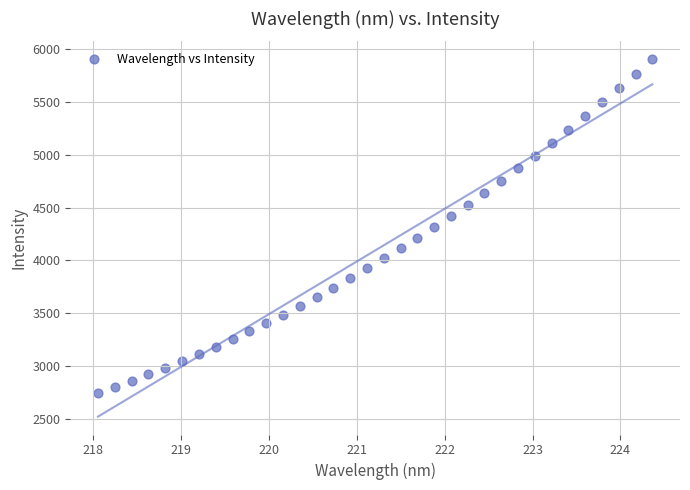

What is the range of X values (max minus min)?

6.3